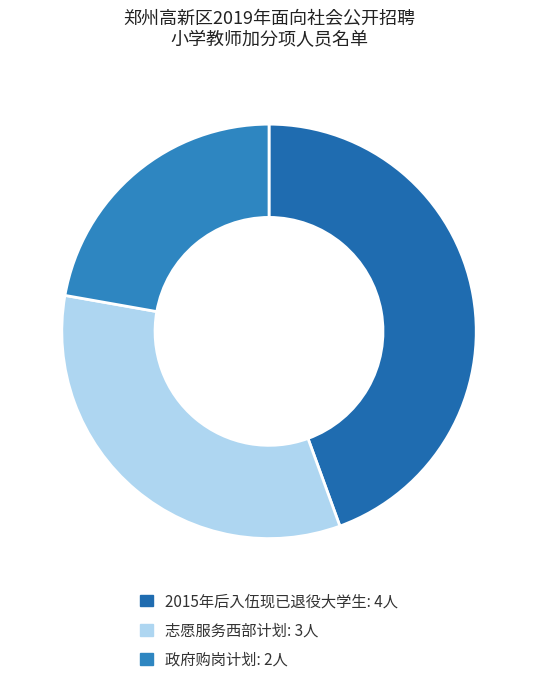

Rank the categories by value from highest to lowest.

2015年后入伍现已退役大学生, 志愿服务西部计划, 政府购岗计划